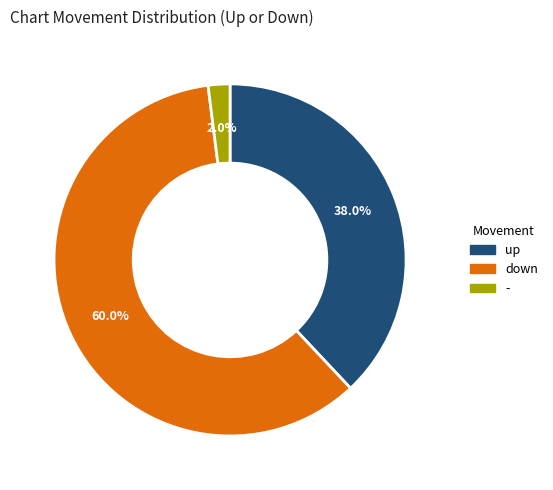

Rank the categories by value from lowest to highest.

-, up, down